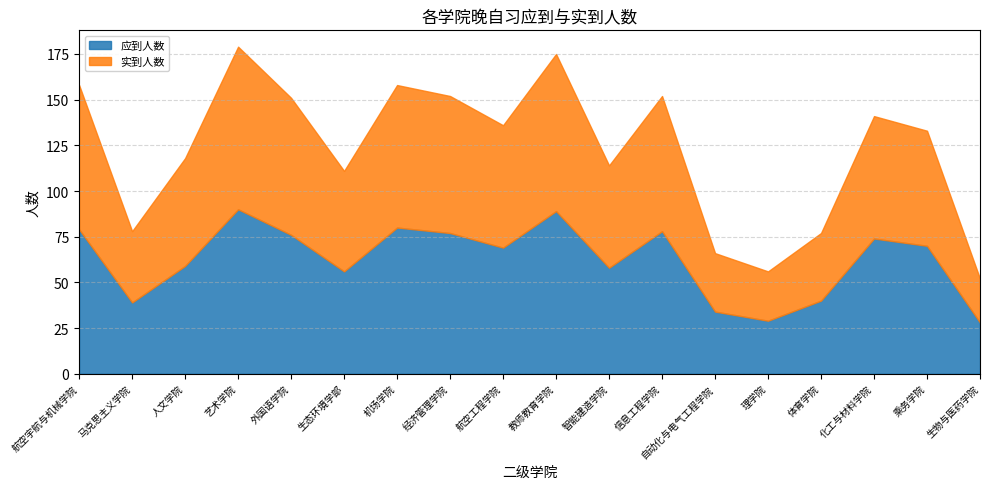

What is the label of the 14th point from the left?

理学院